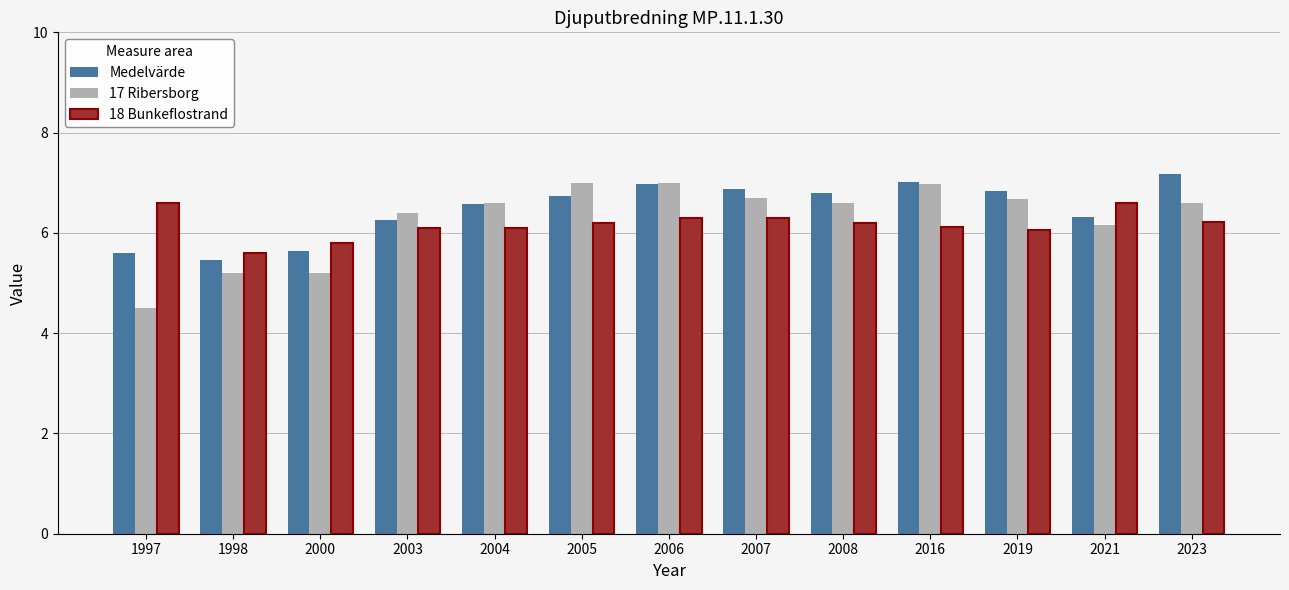

How many bars are there in each group?

3